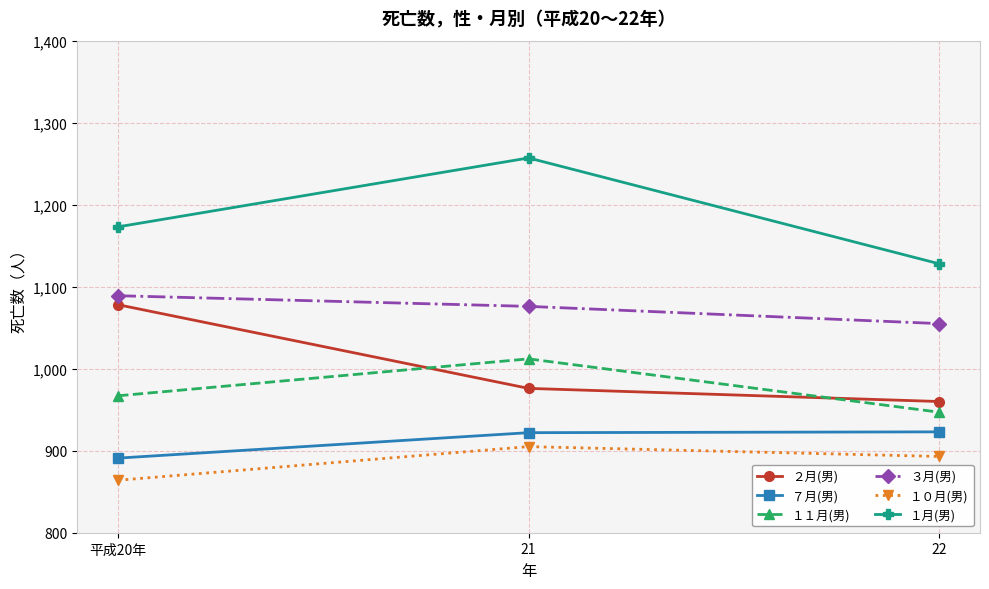

Does the chart display data point markers on the line(s)?

Yes